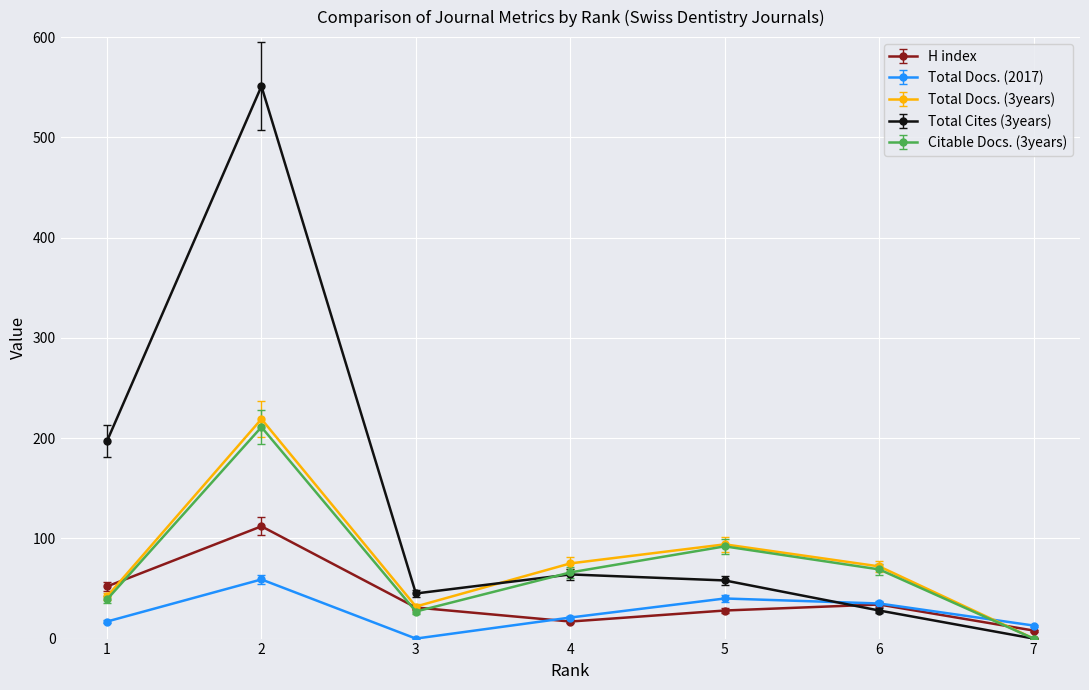

Where is Citable Docs. (3years) nearest to the value 105?

5